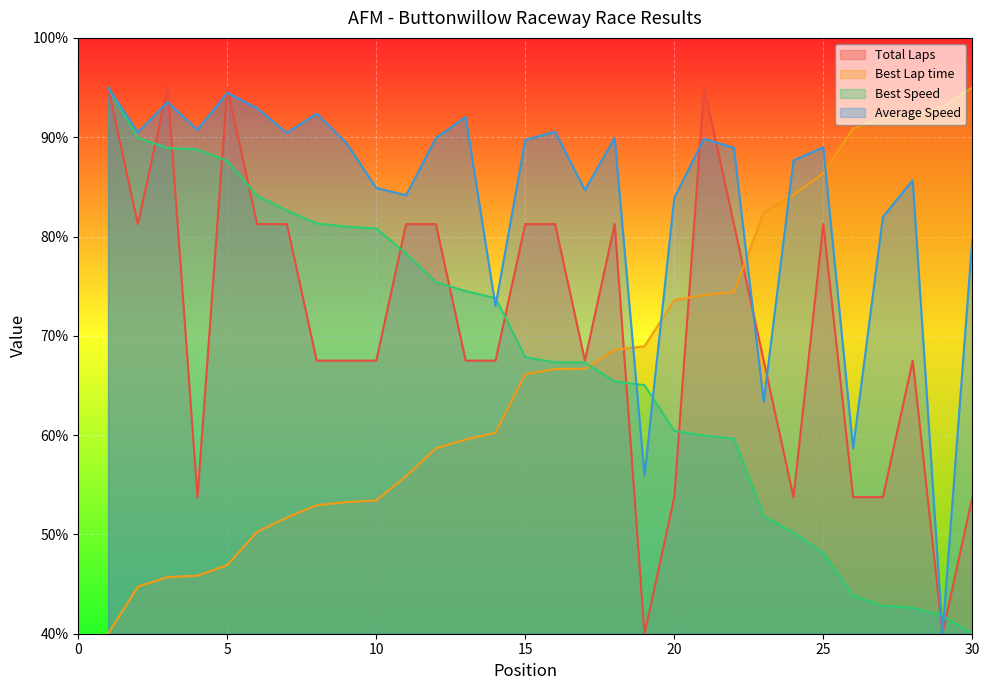

How many lines are shown in the chart?

4